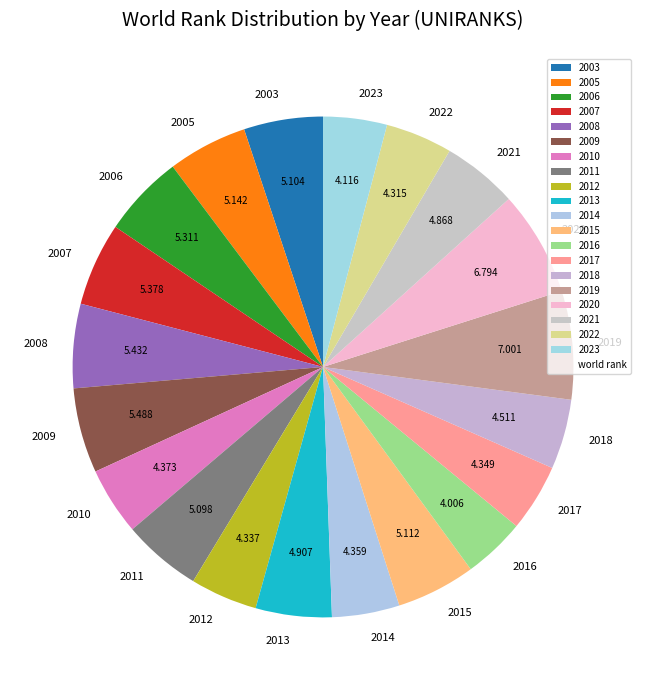

Combined, do 2016 and 2012 account for over 50%?

No